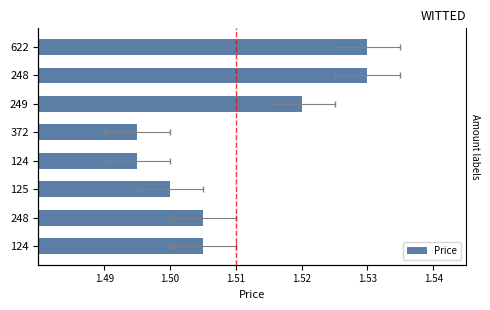

What is the value of the 7th bar from the left?

1.5